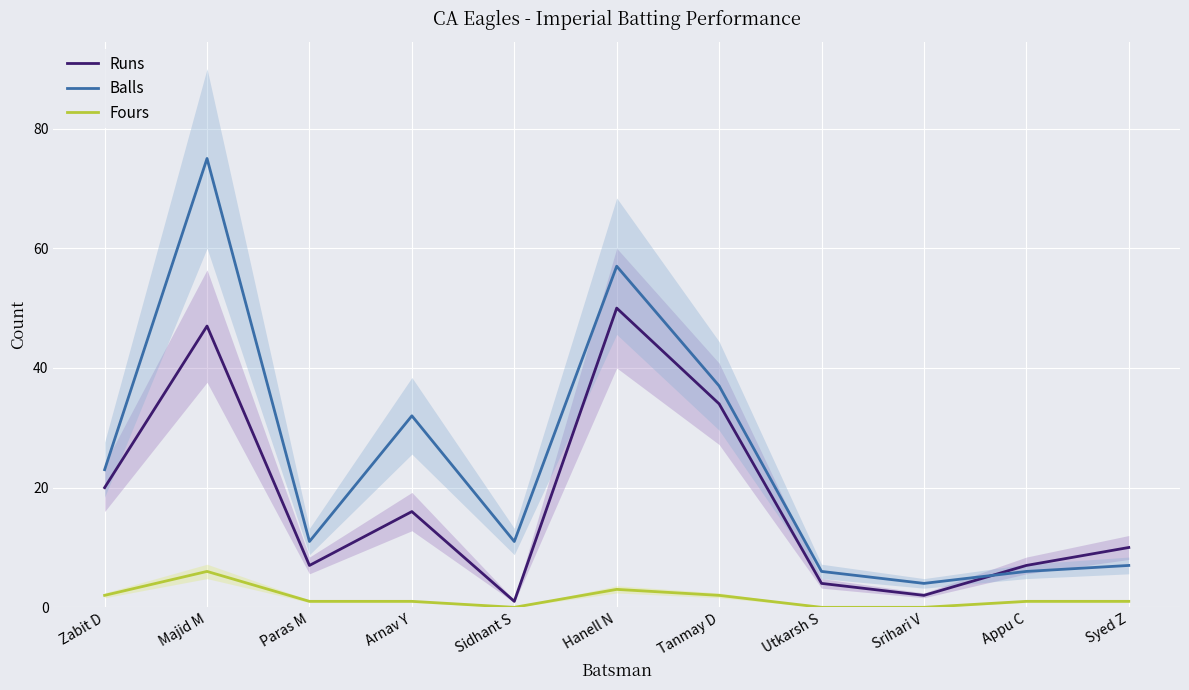

Rank the series by their maximum value, from lowest to highest.

Fours, Runs, Balls